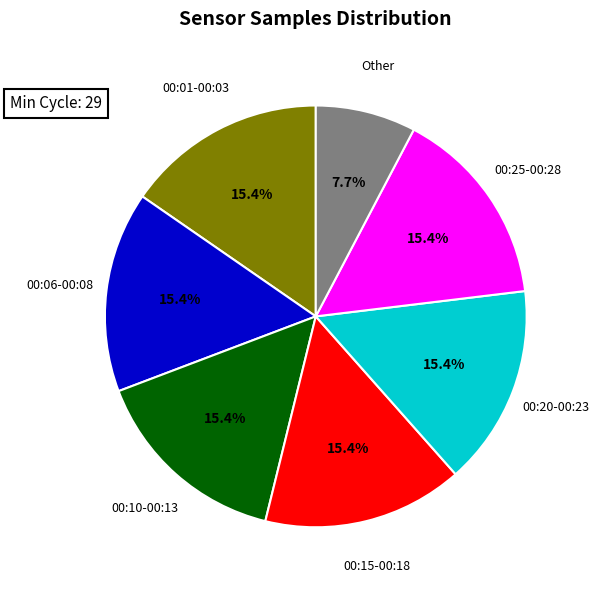

Is there a majority slice in this chart?

No